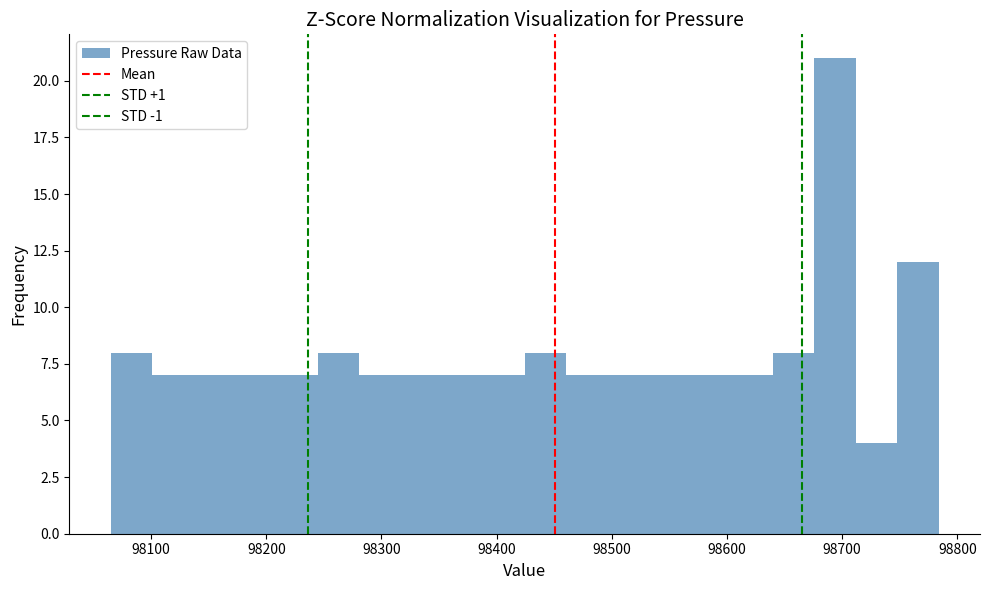

Around what value on the x-axis is the tallest bar? Give the approximate position of its centre, as read against the axis.

98690